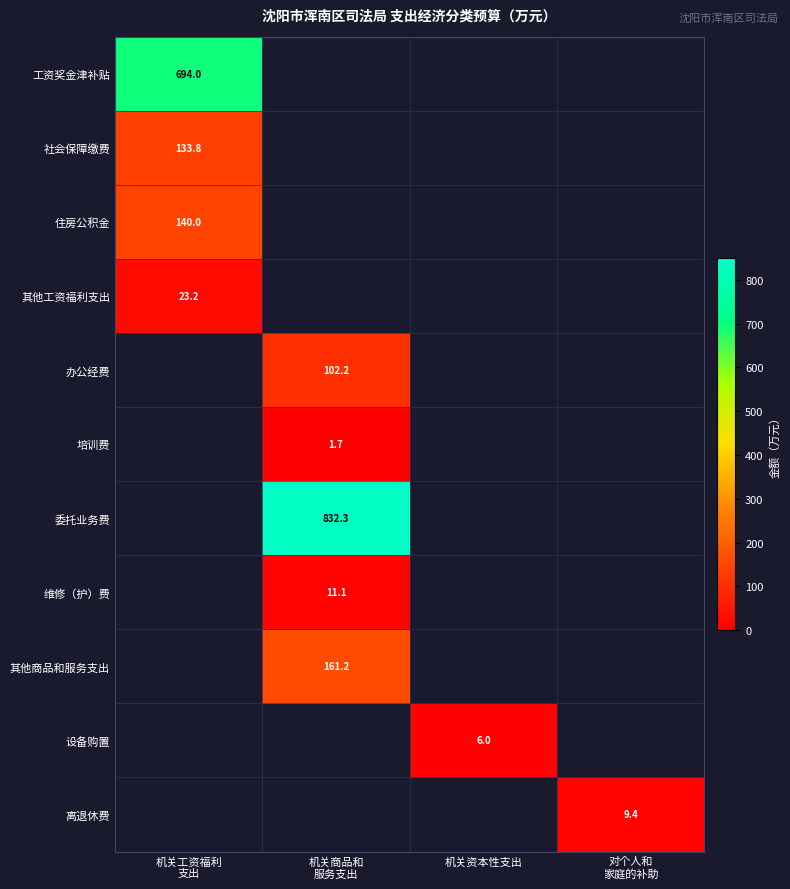

List the labels in order of 社会保障缴费 value, smallest first.

机关工资福利 支出, 机关商品和 服务支出, 机关资本性支出, 对个人和 家庭的补助